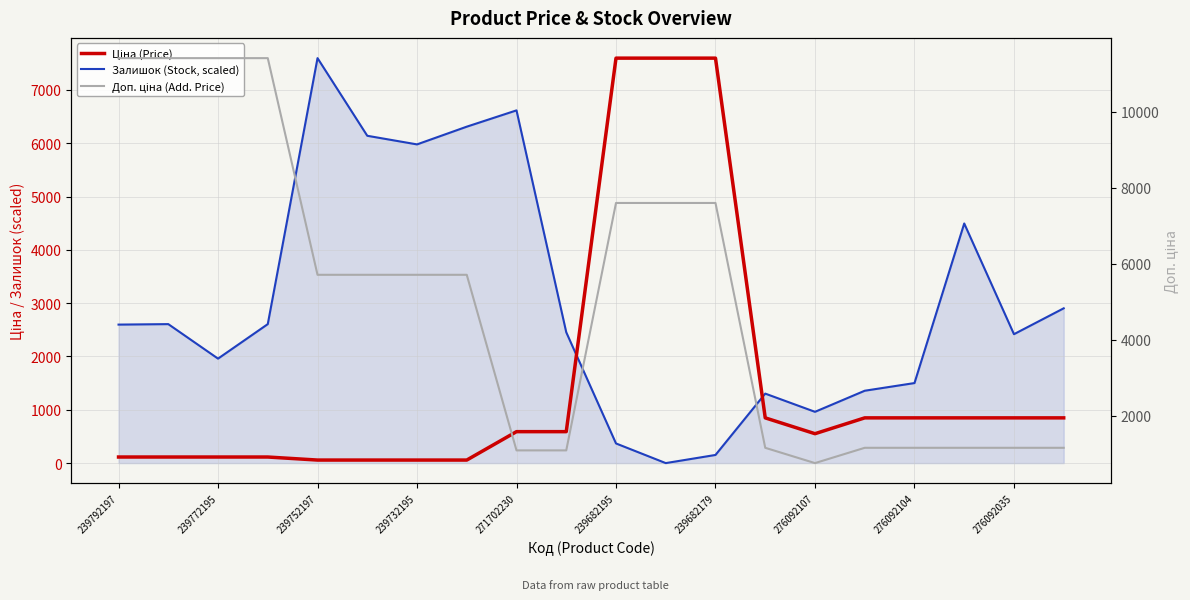

True or false: Ціна (Price) has a value of 848.4 at 13.

True